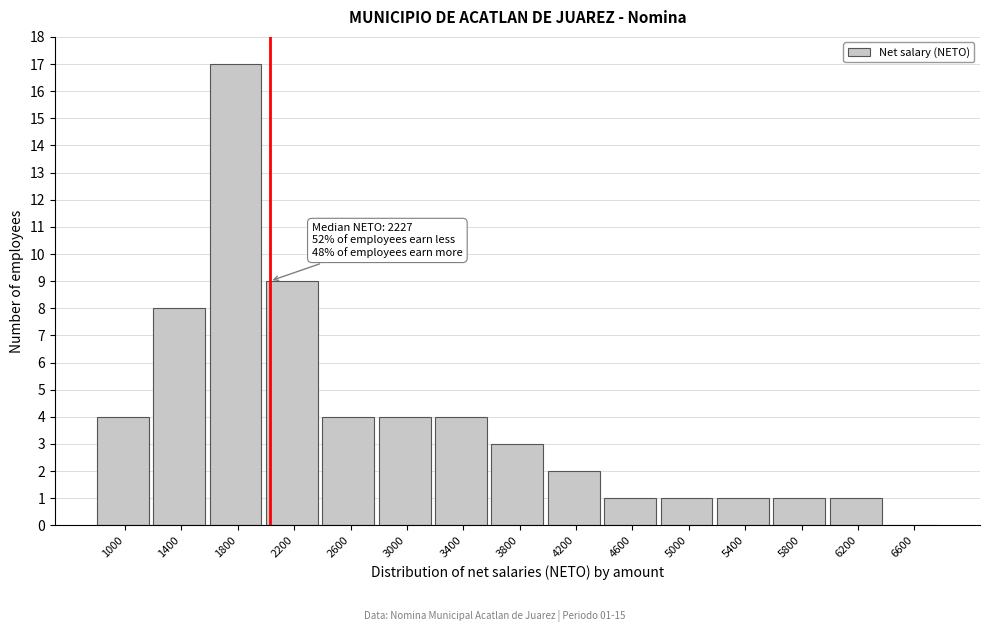

Reading right to left, transcribe all the data shown in this chart.

6600=0	6200=1	5800=1	5400=1	5000=1	4600=1	4200=2	3800=3	3400=4	3000=4	2600=4	2200=9	1800=17	1400=8	1000=4